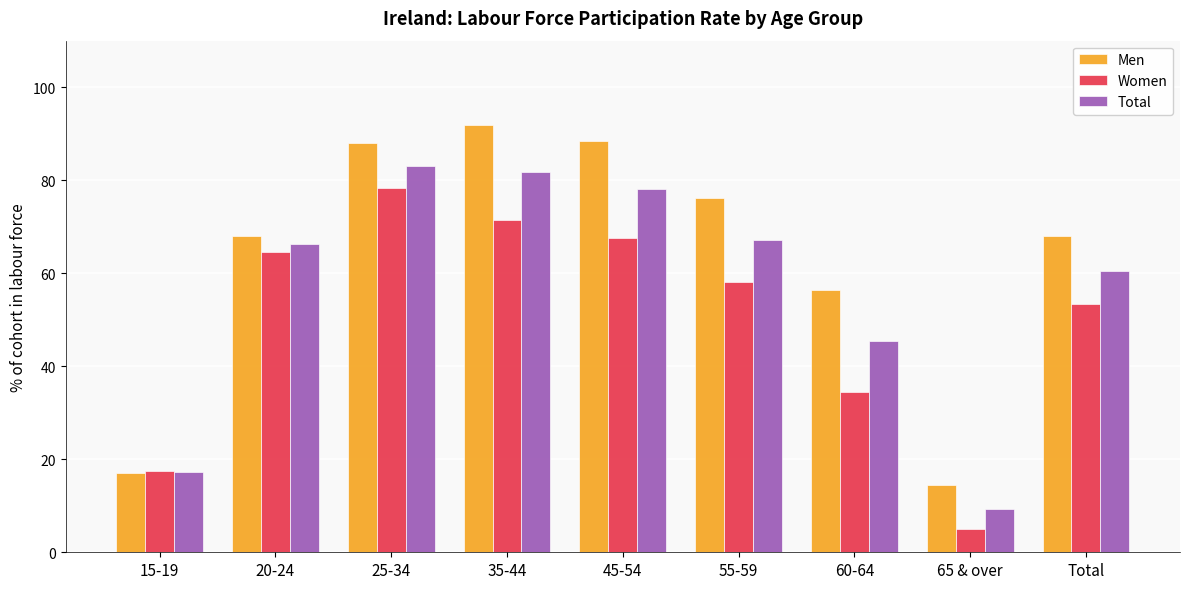

At 25-34, list the series in order from largest to smallest.

Men, Total, Women